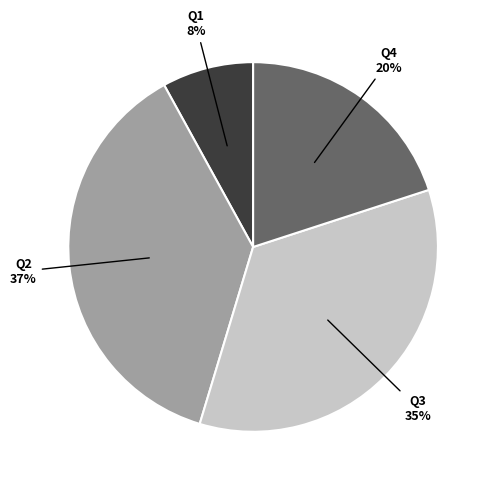

What is the smallest slice in the pie chart?

Q1